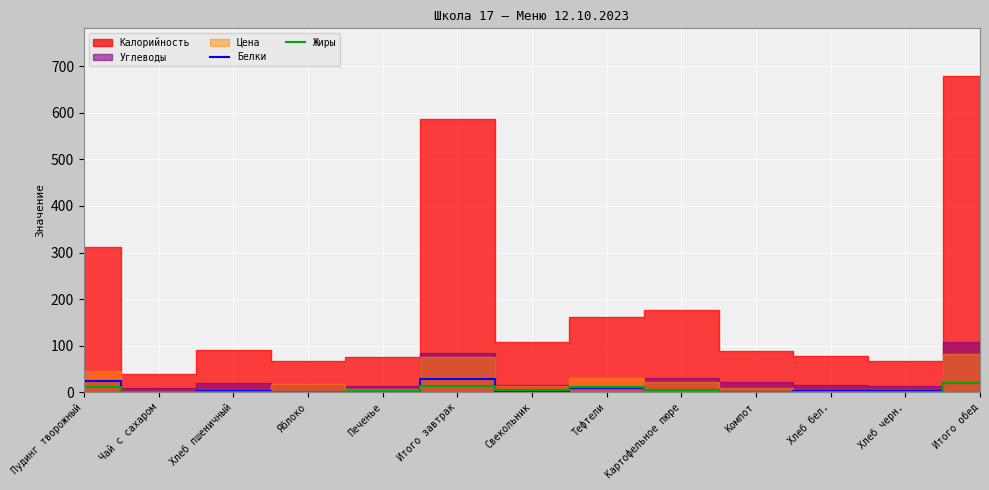

Which category has the highest value in the Жиры series?

Итого обед